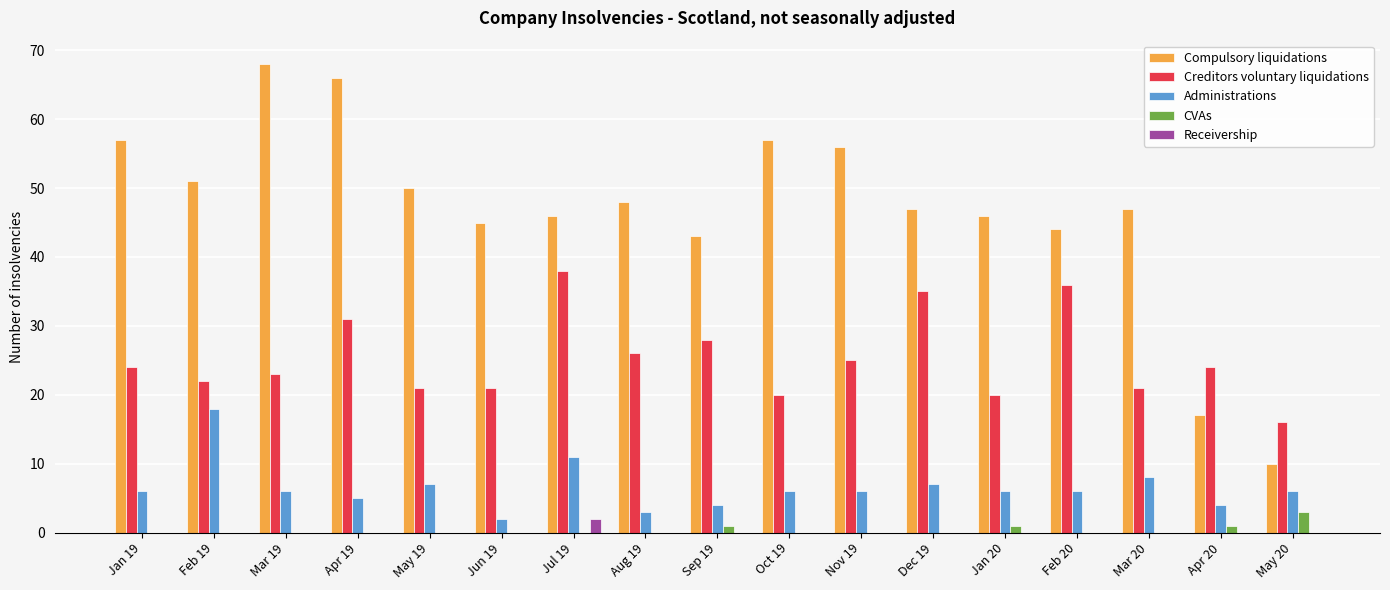

How many groups of bars are there?

17